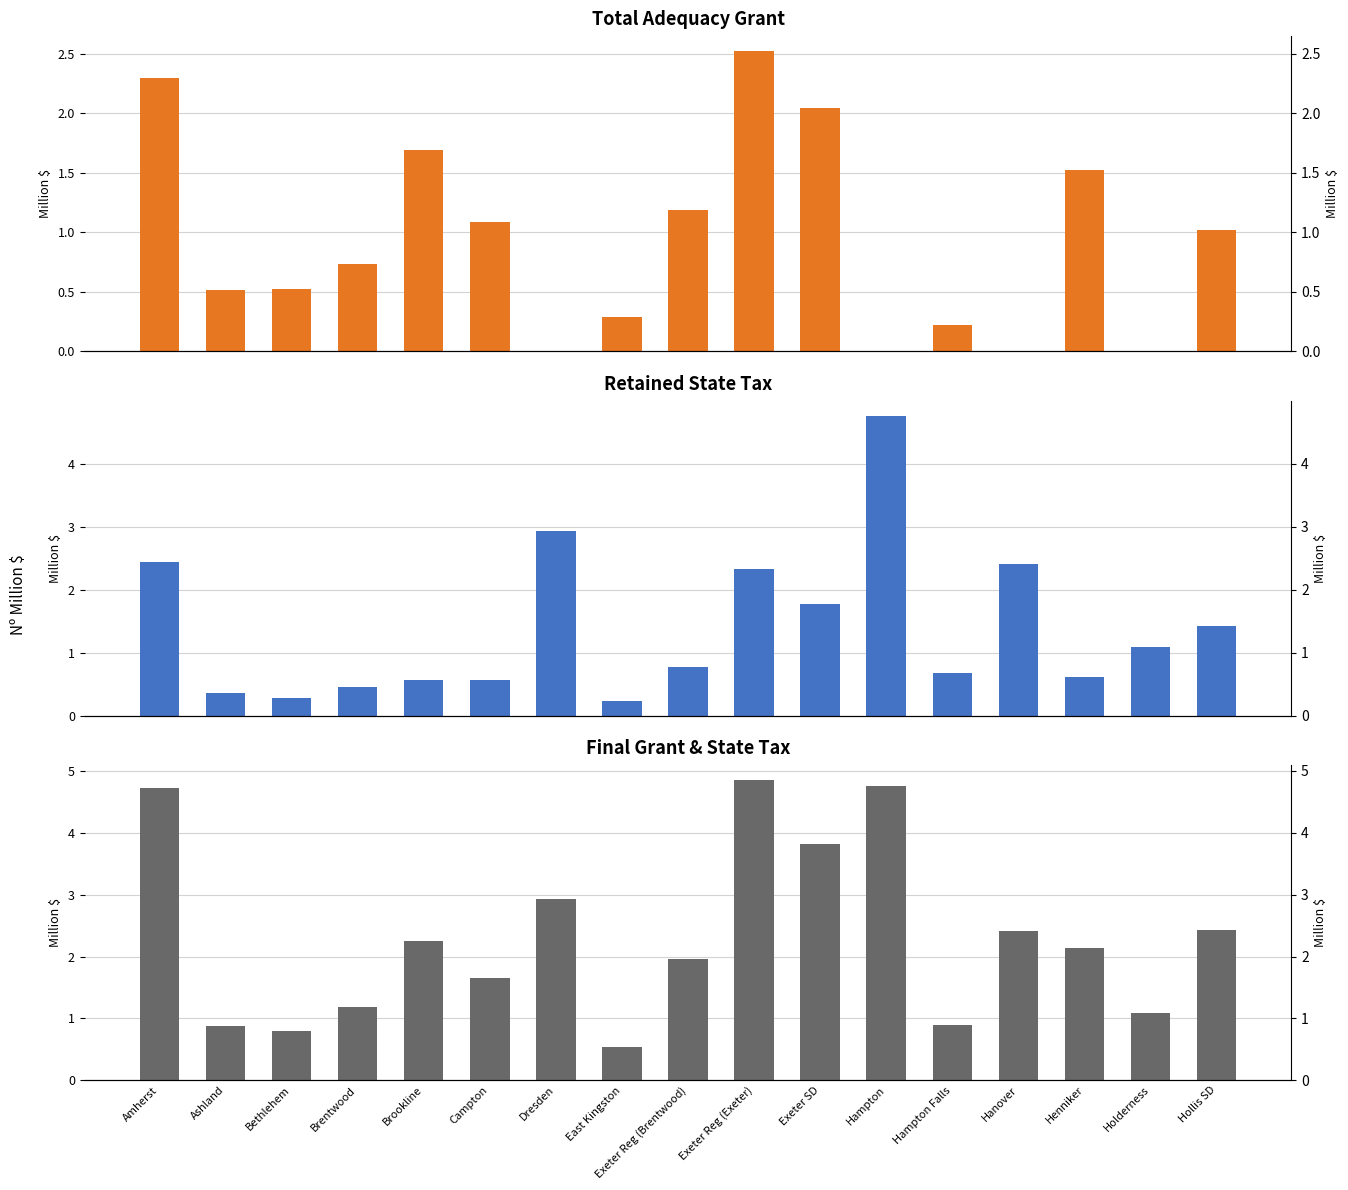

How many series are shown in this chart?

3